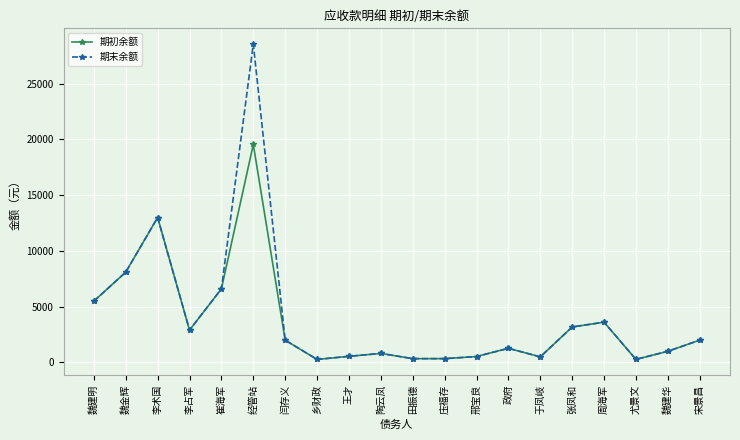

At which category is the sum across all series the highest?

经管站